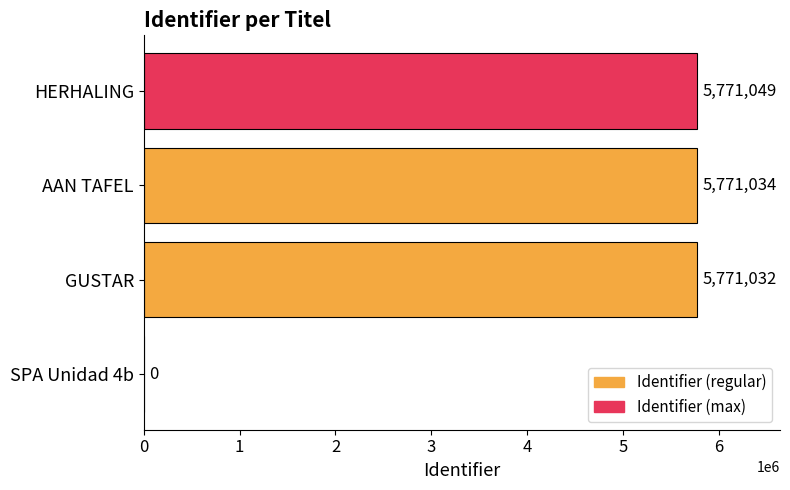

What is the ratio of the value at HERHALING to the value at GUSTAR?

1.0